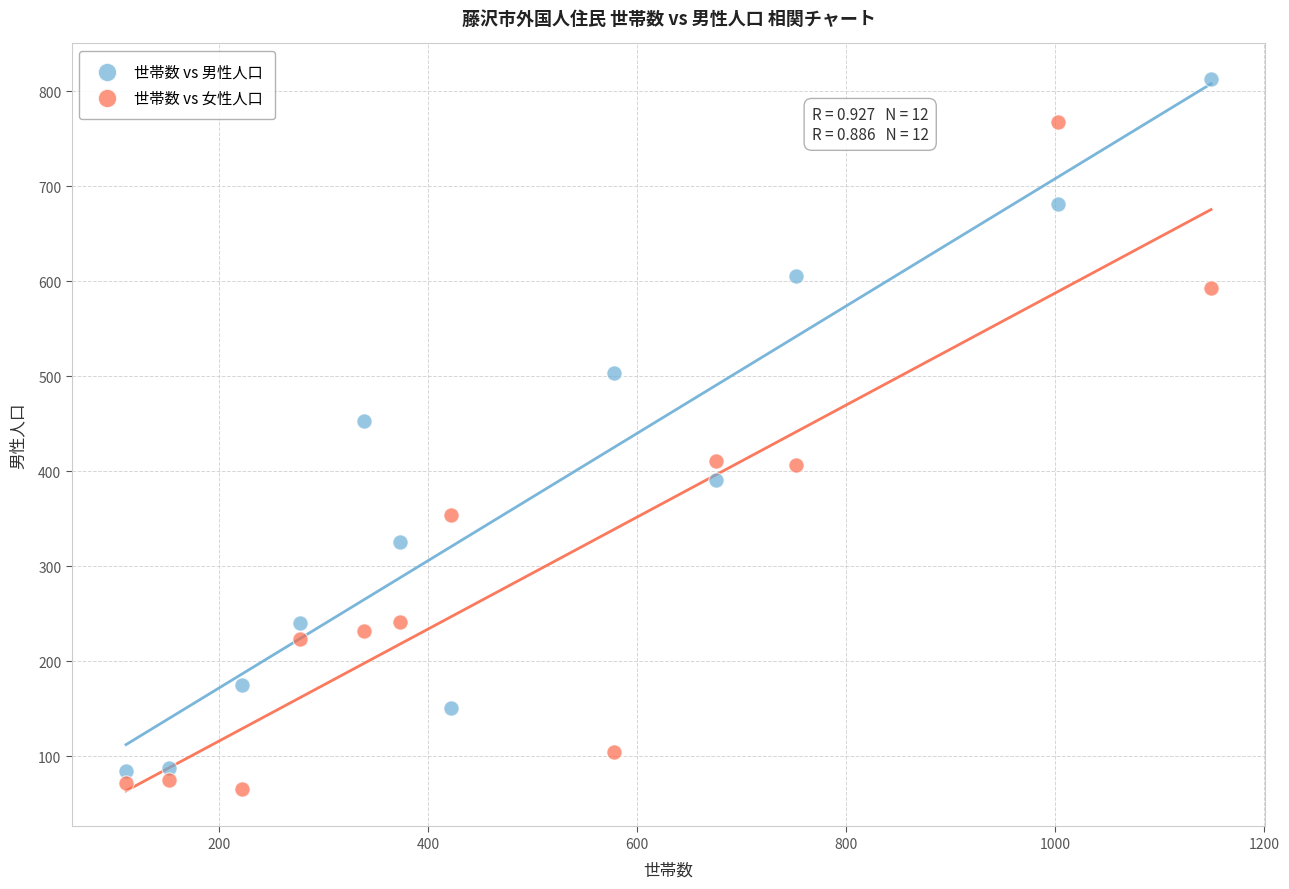

What are all the series names shown in the legend?

世帯数 vs 男性人口, 世帯数 vs 女性人口